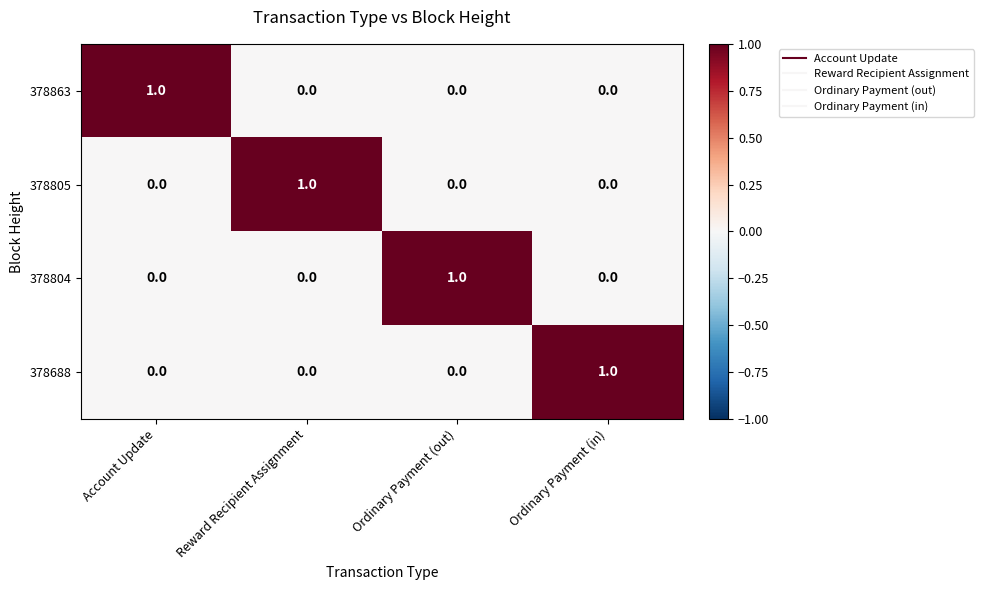

Count the number of categories in the chart.

4